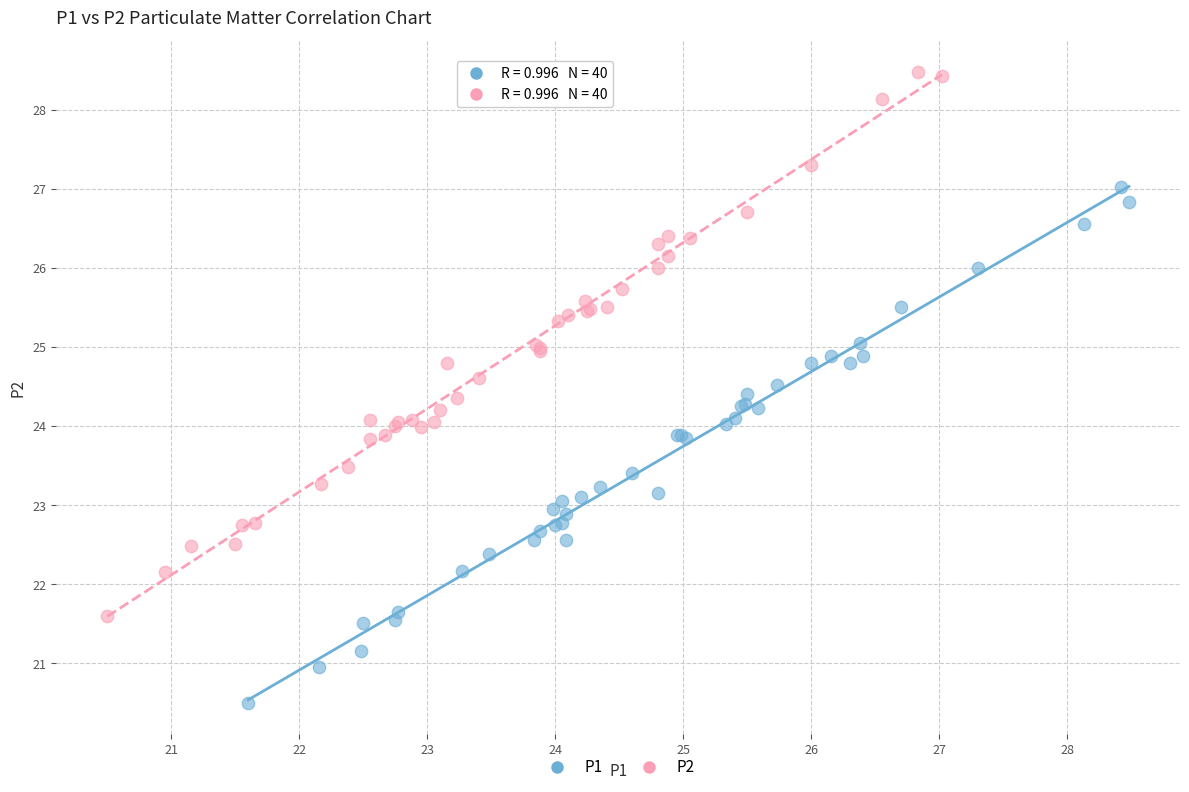

Which series has the widest spread of Y values?

P2